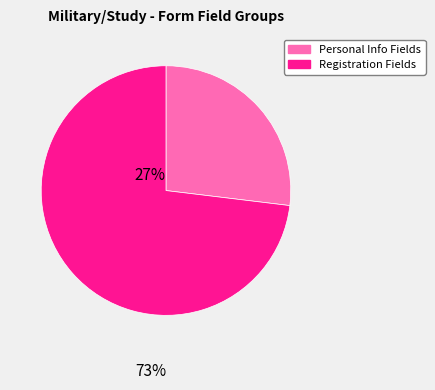

Count the number of slices in the pie.

2